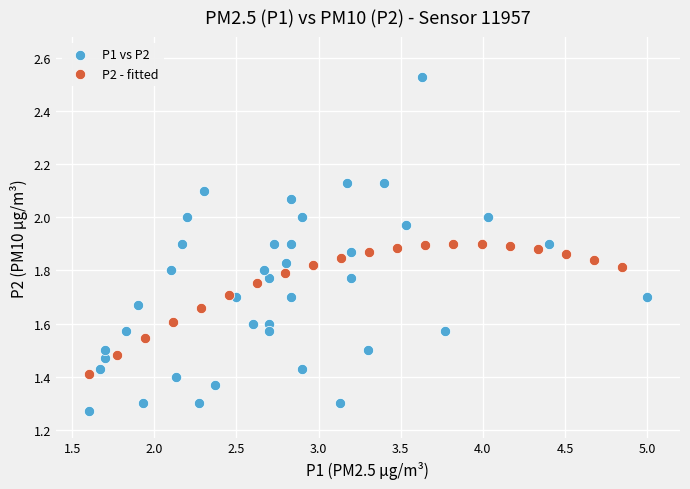

Which series contains the lowest Y value?

P1 vs P2